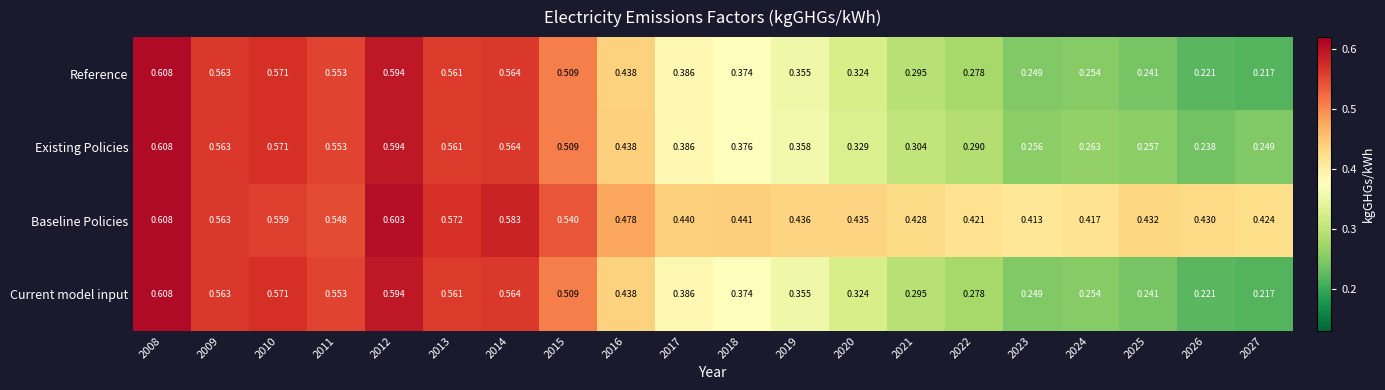

Which series has the largest total across all categories?

Baseline Policies